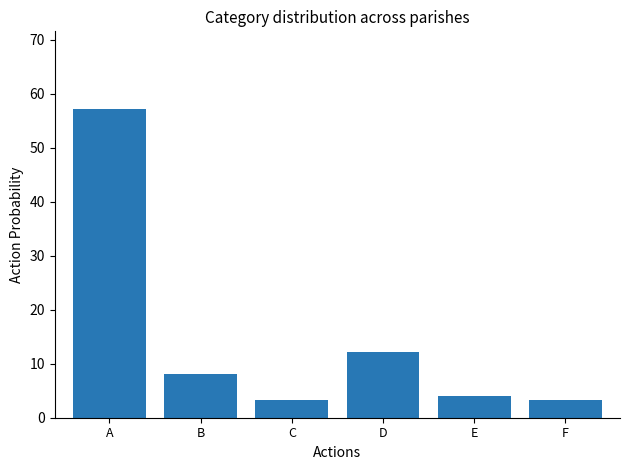

Is it true that the value at E is 4.1?

True